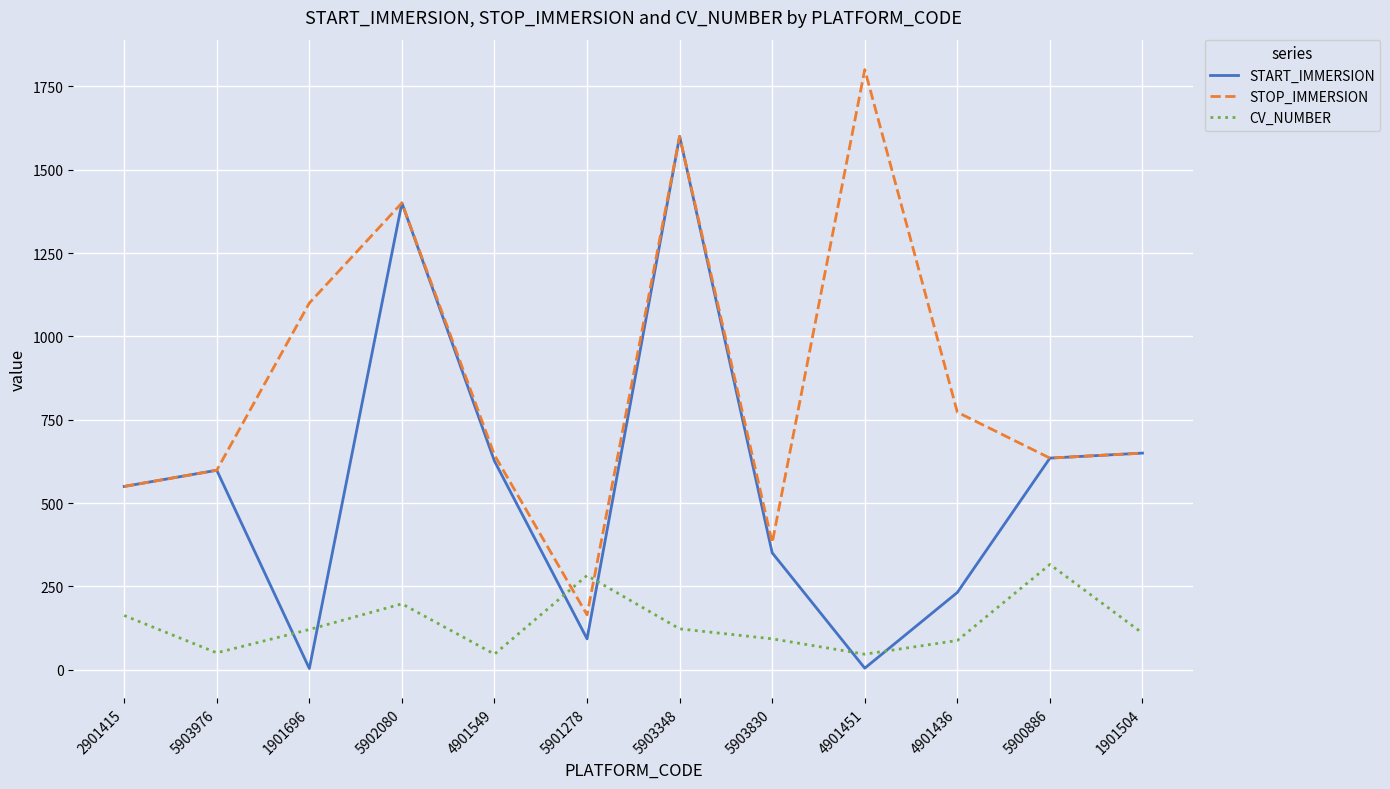

The STOP_IMMERSION series shows 1903.4 at 1901696. True or false?

False